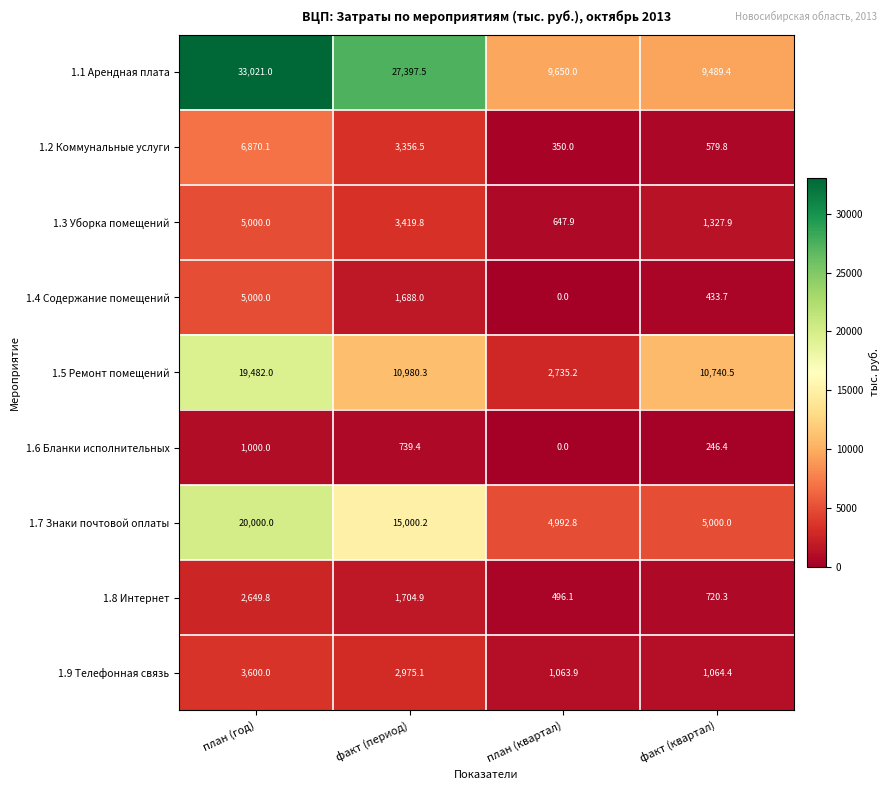

The value of 1.7 Знаки почтовой оплаты at факт (период) is 6468.2. True or false?

False